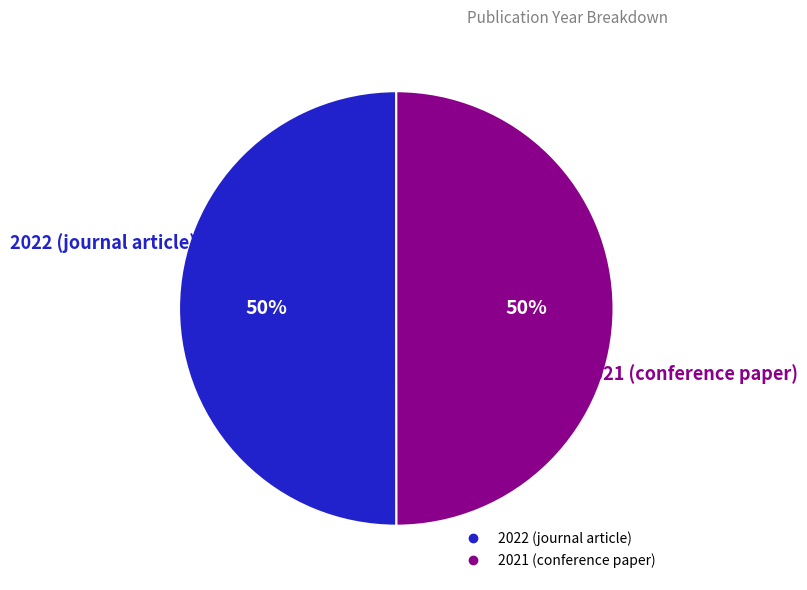

How many slices are in this pie chart?

2